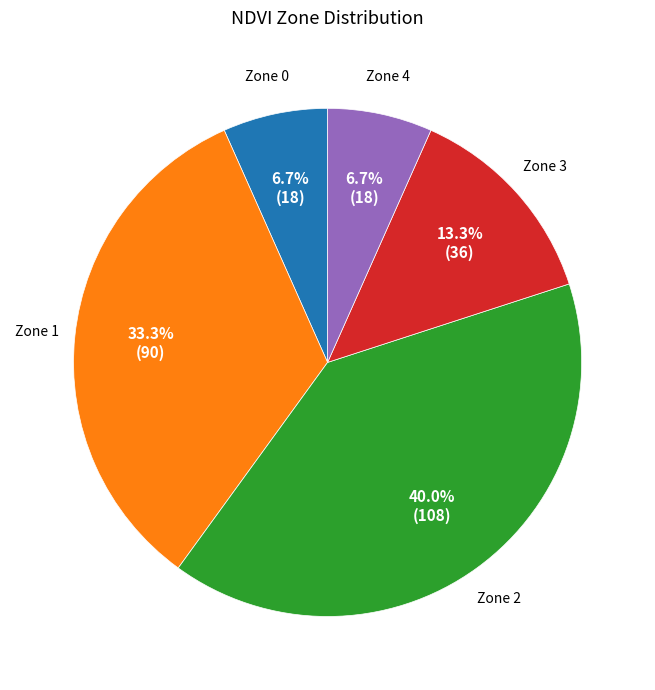

Does any single category account for the majority?

No